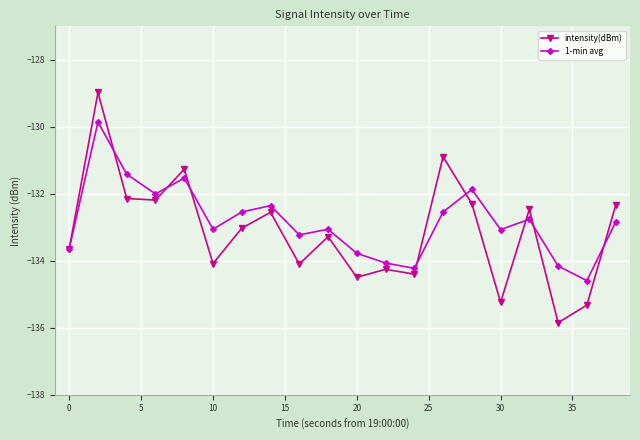

What is the value of the 1-min avg point at the 4th from the left?

-132.0